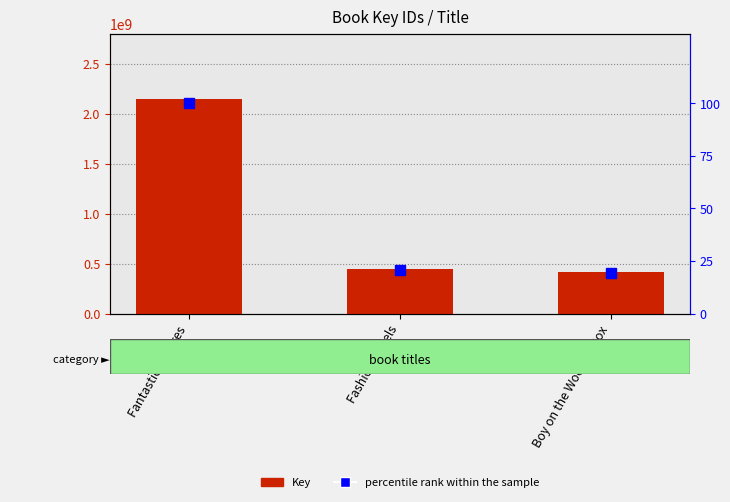

Which series changed the most between Fantastic Failures and Boy on the Wooden Box?

Key